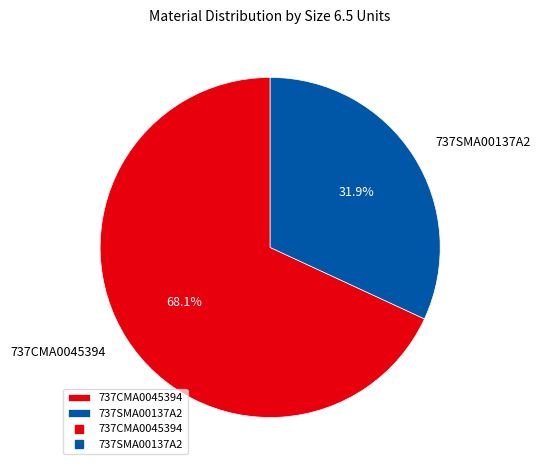

What percentage do 737SMA00137A2 and 737CMA0045394 together represent?

100.0%